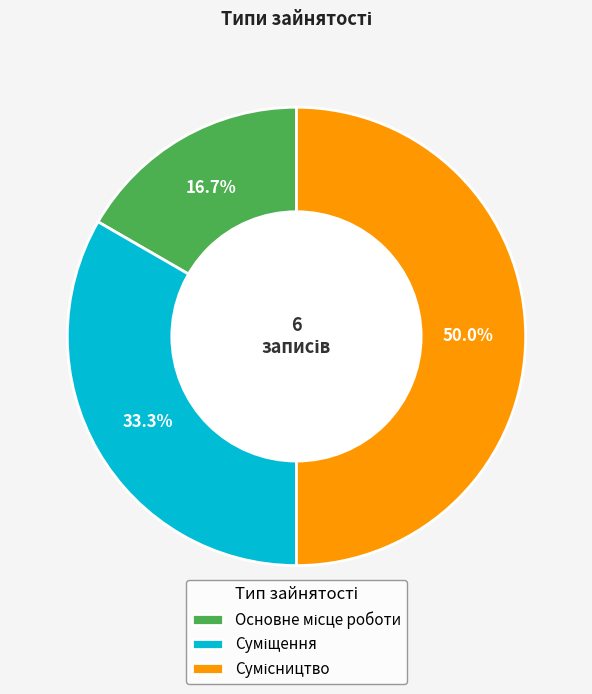

What is the ratio of the value at Сумісництво to the value at Основне місце роботи?

3.0